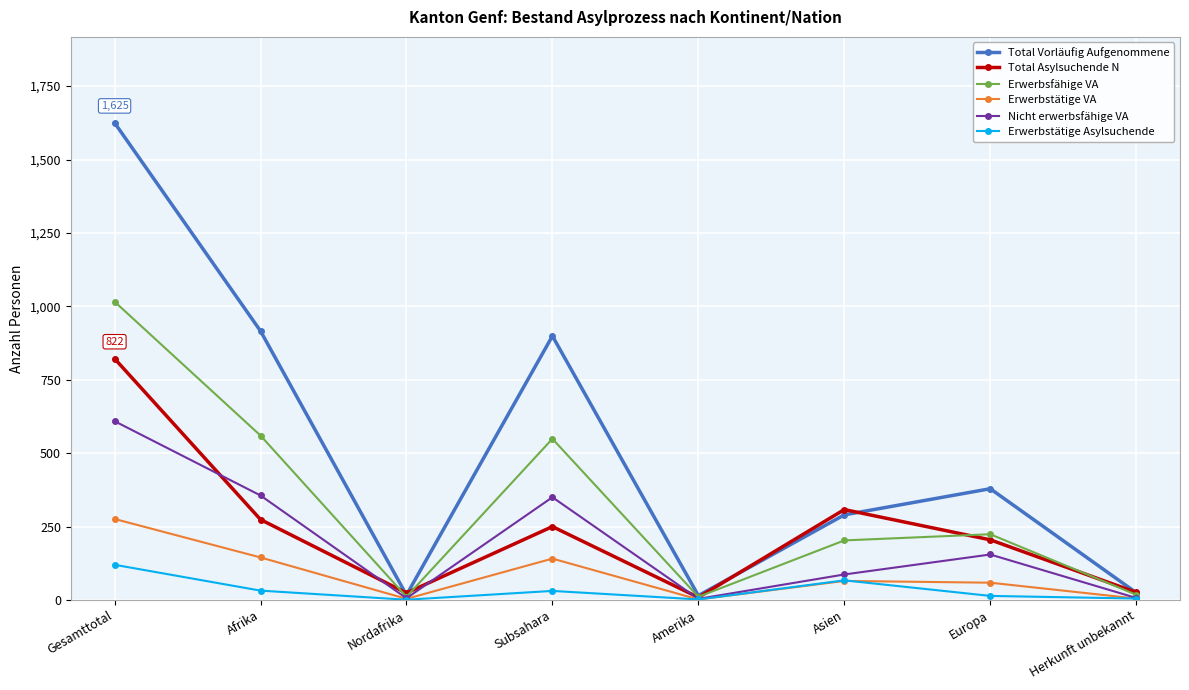

At which label does Erwerbsfähige VA reach its peak?

Gesamttotal